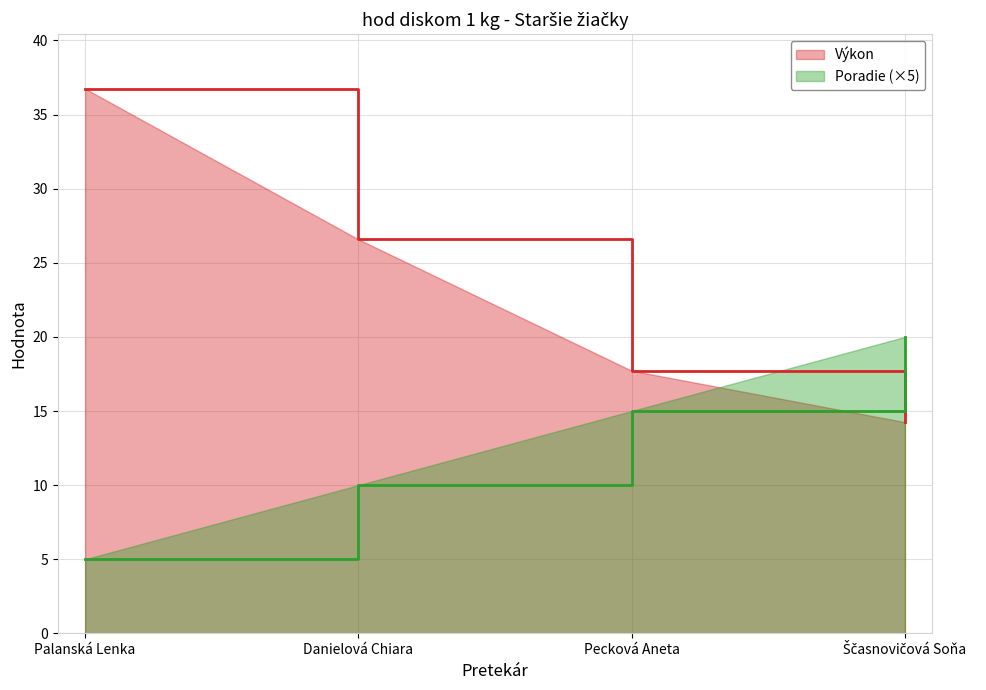

What is the greatest value displayed?

36.7